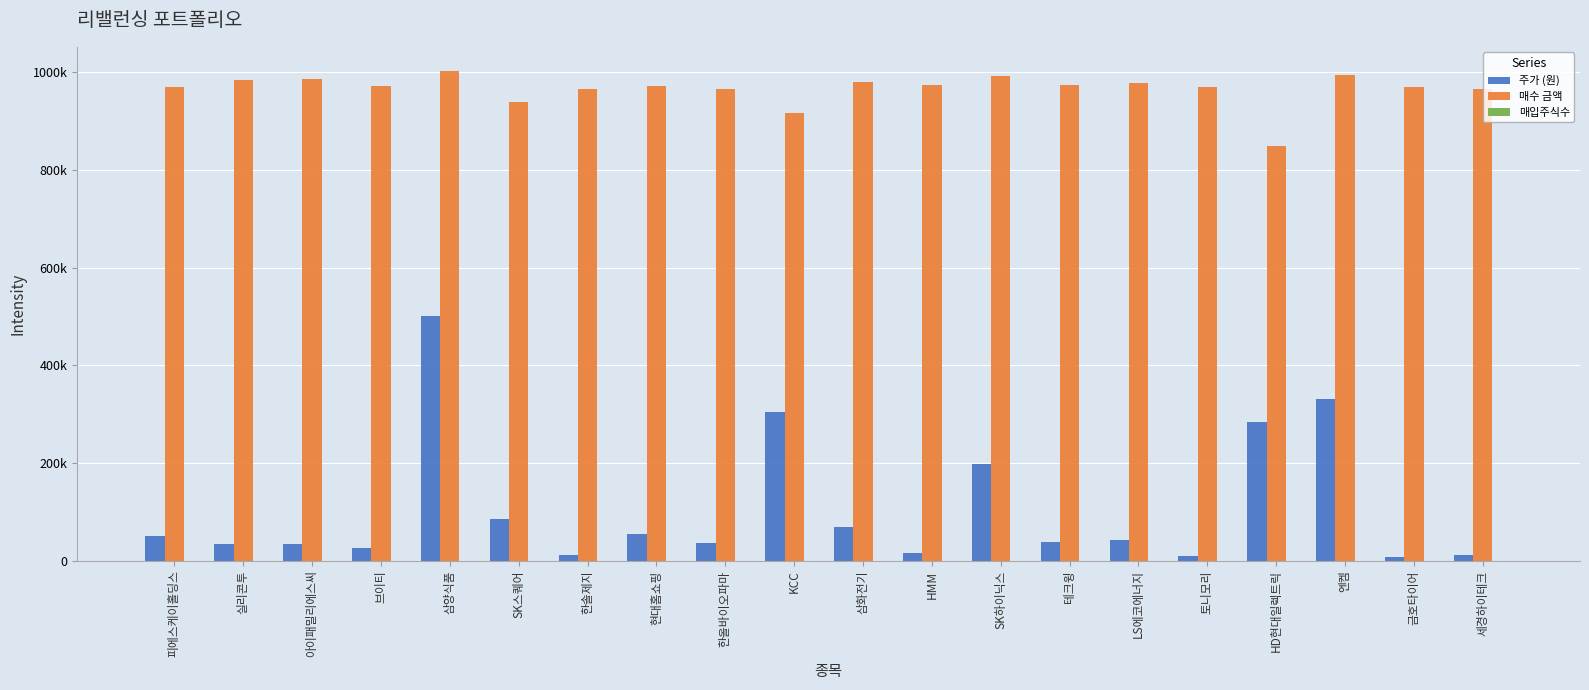

Are the bars grouped side by side (vs. stacked)?

Yes